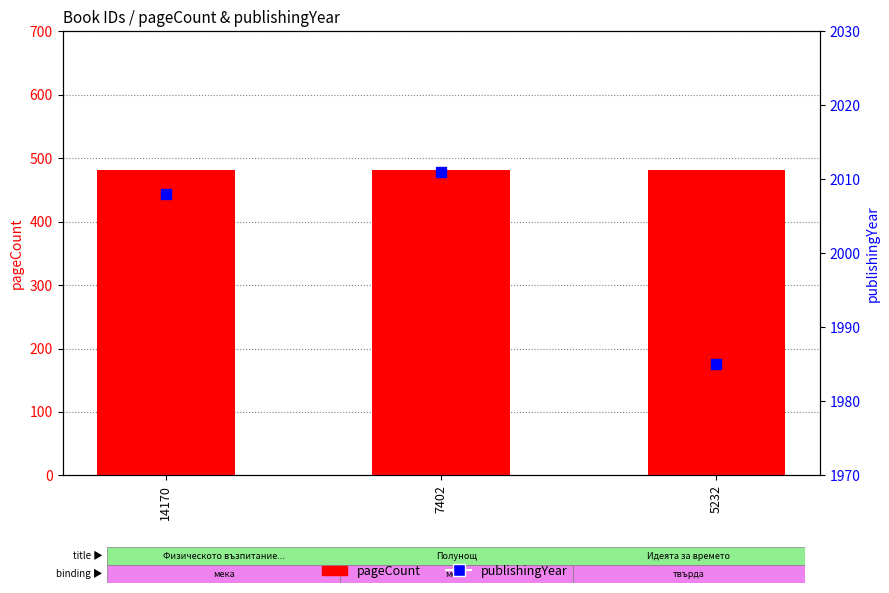

Is the value of pageCount at 7402 greater than the value of publishingYear at 14170?

No